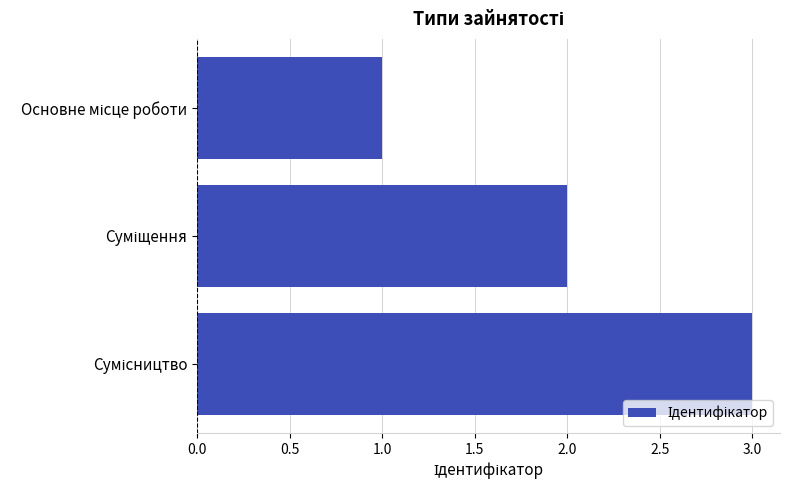

What is the sum of all values?

6